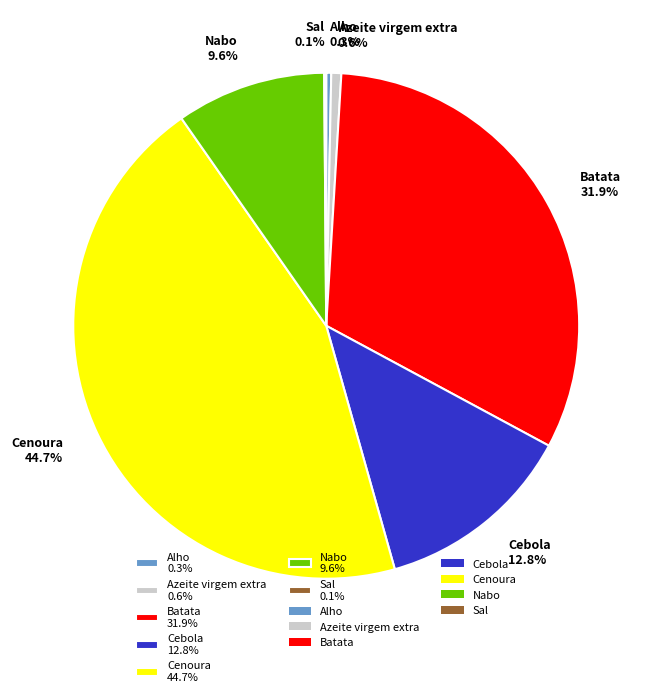

To the nearest percent, what is the difference between the Cenoura and Alho slice percentages?

44%